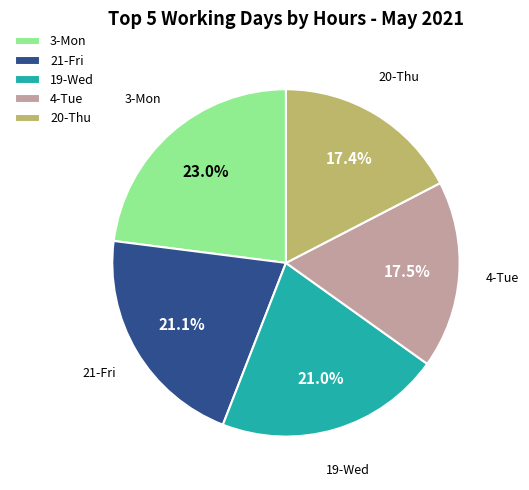

To the nearest percent, what is the average slice percentage?

20%